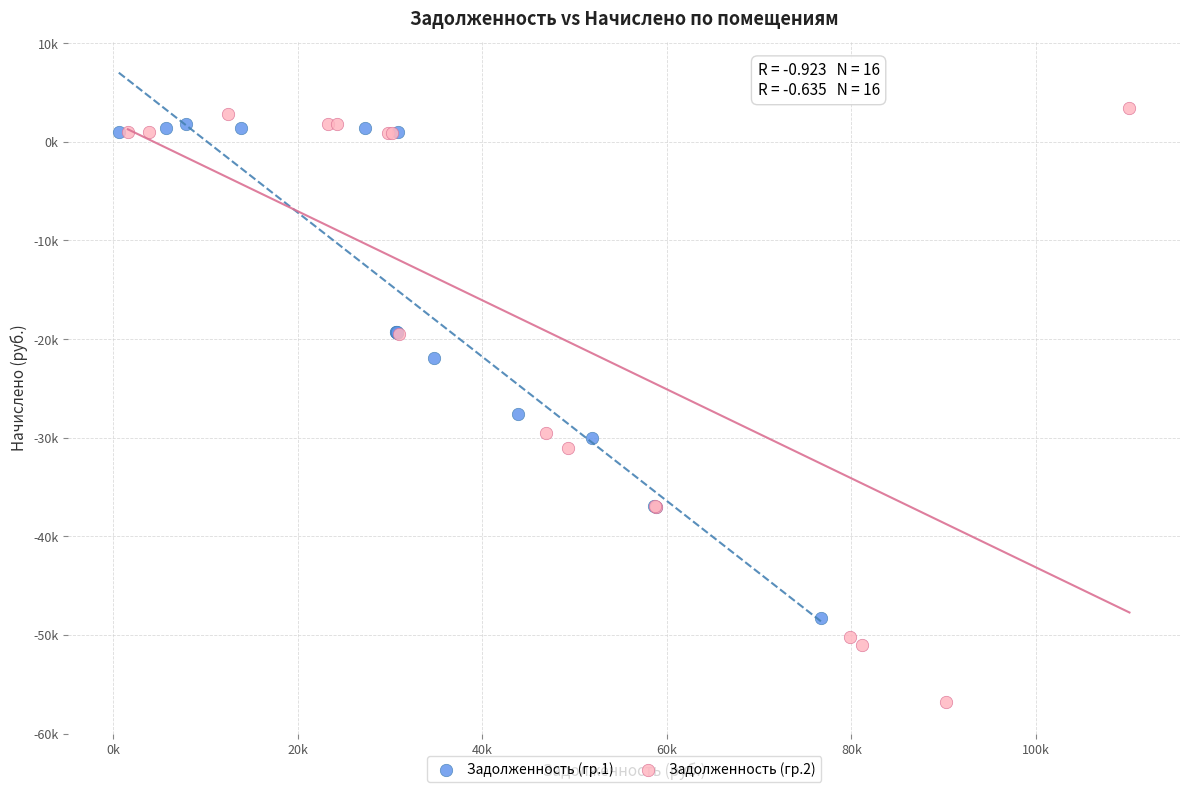

Which series contains the lowest Y value?

Задолженность (гр.2)